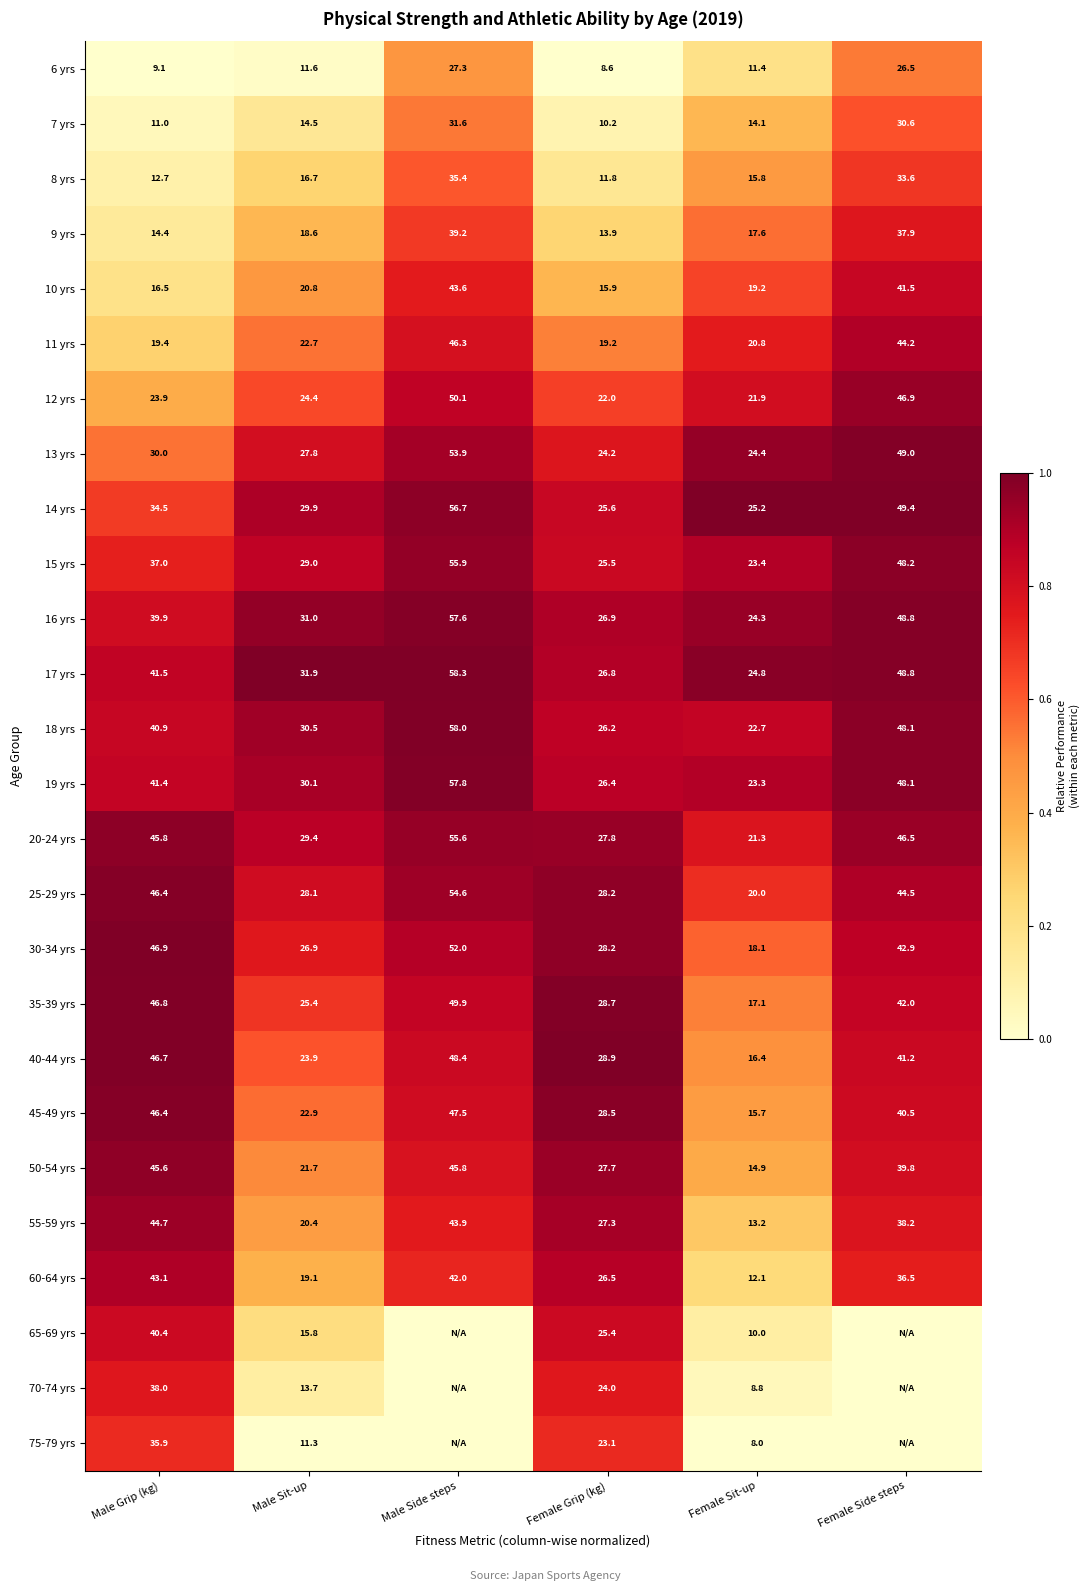

True or false: 55-59 yrs has a value of 15.6 at Female Side steps.

False